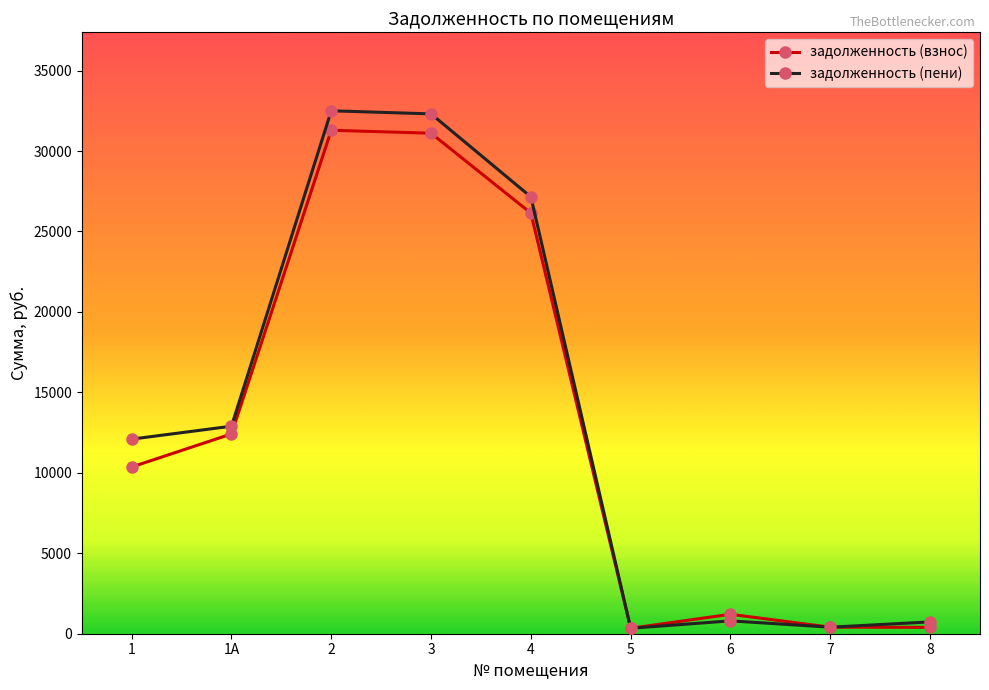

What is the approximate value of задолженность (взнос) at 6?

1207.6